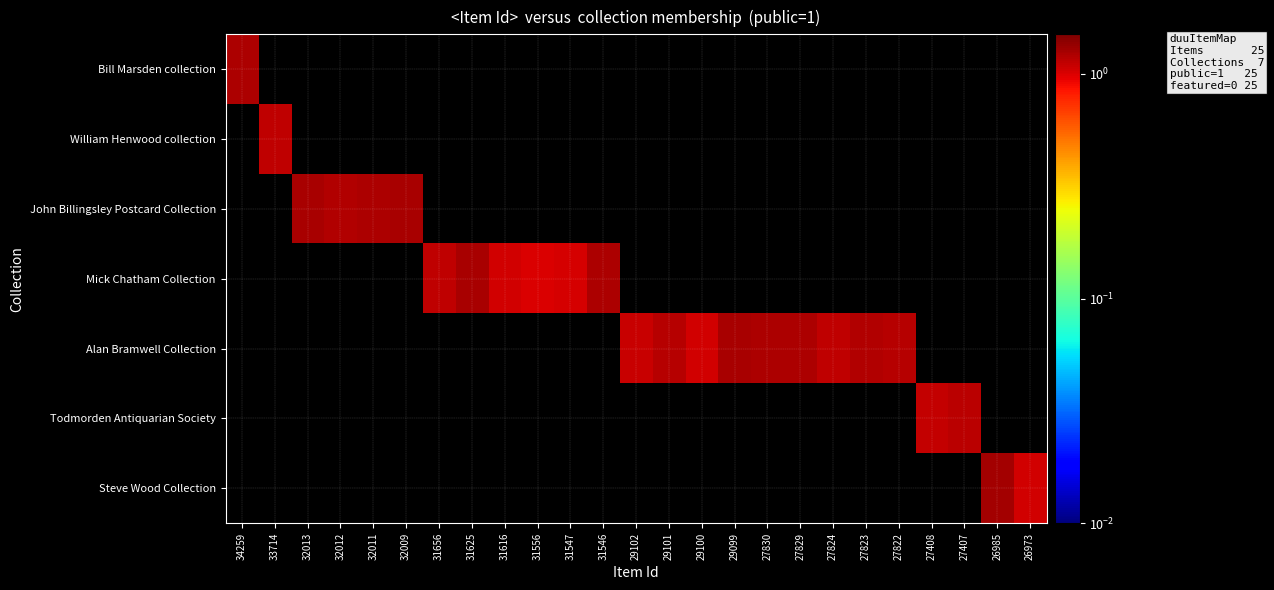

Which series has the widest spread of values?

Steve Wood Collection